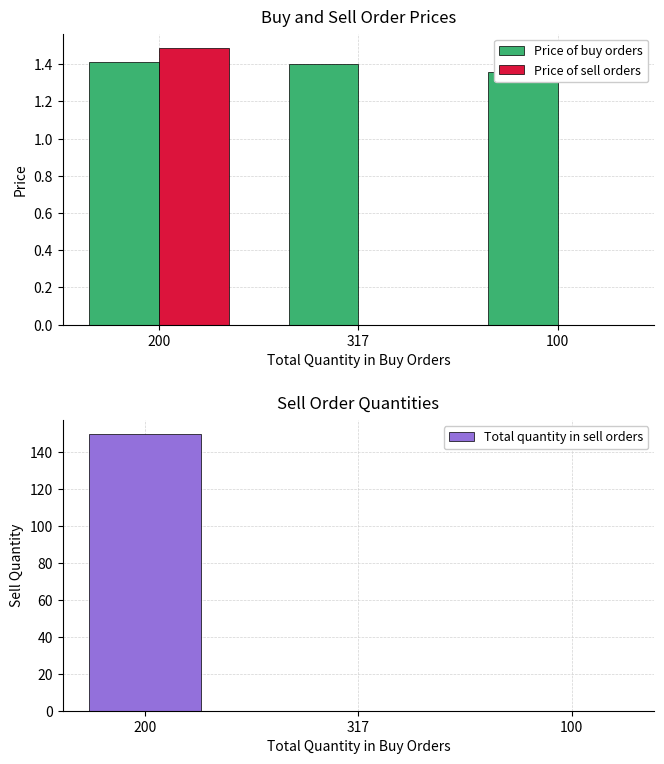

Reading left to right, list all the values displayed in this chart.

Price of buy orders: 200=1.4	317=1.4	100=1.4
Price of sell orders: 200=1.5	317=0.0	100=0.0
Total quantity in sell orders: 200=150.0	317=0.0	100=0.0